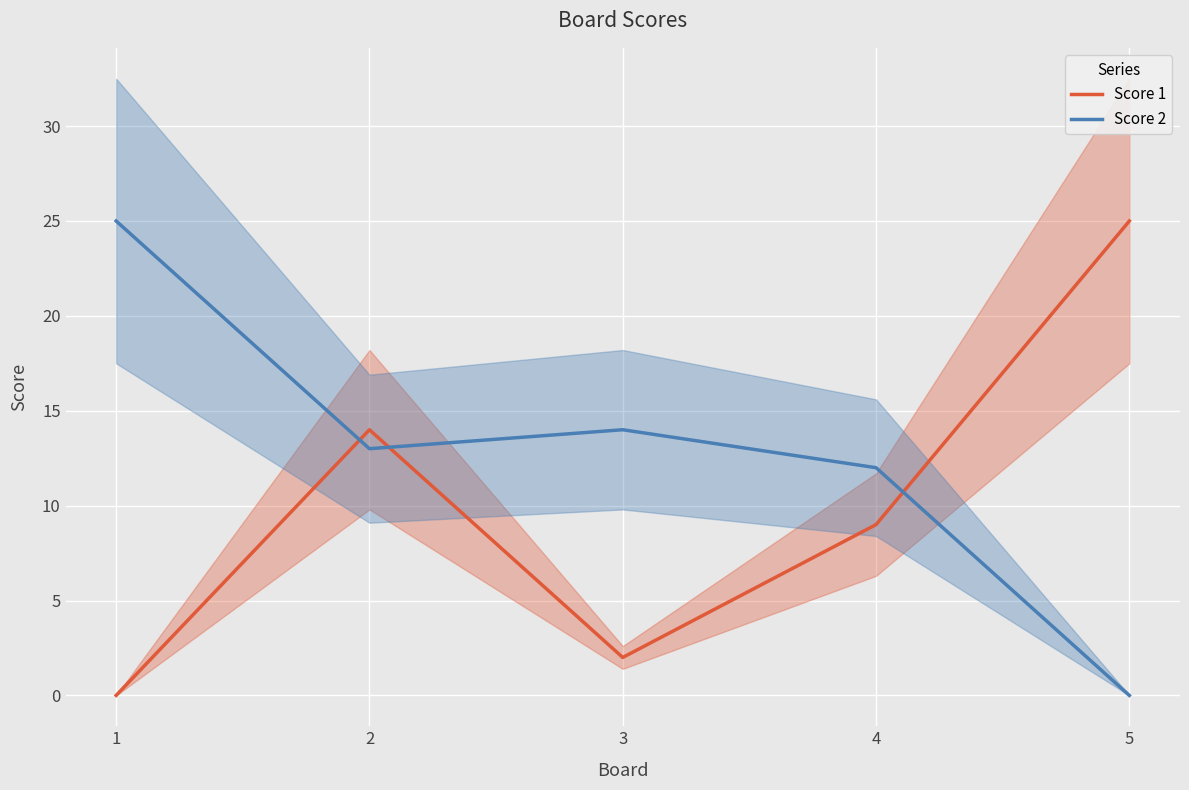

Is the value of Score 2 at 4 greater than the value of Score 1 at 5?

No